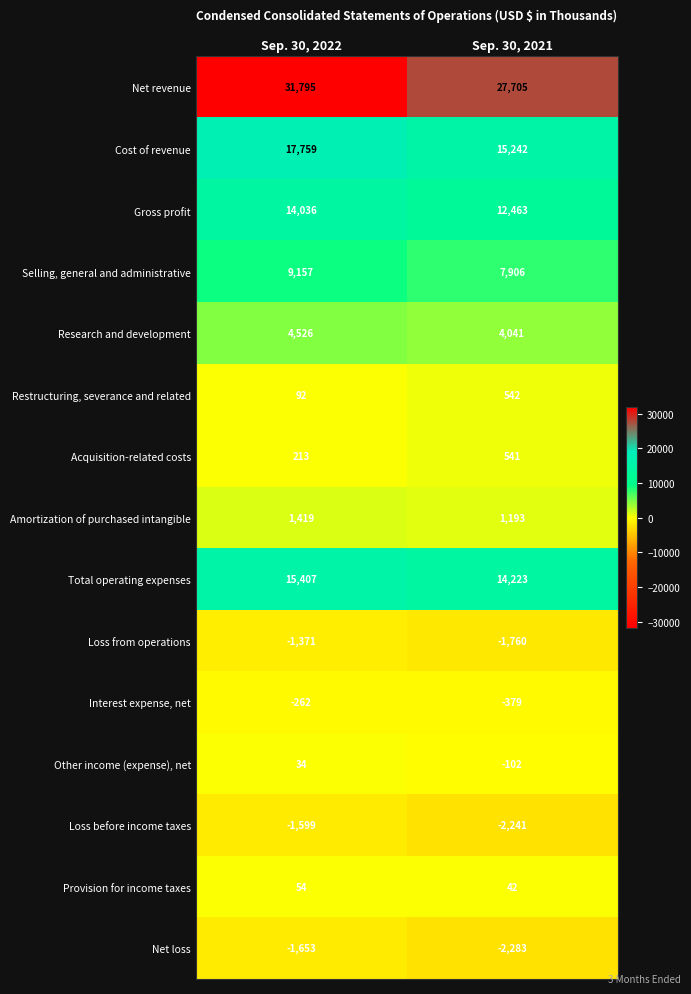

Which category has the lowest value across all series?

Sep. 30, 2021